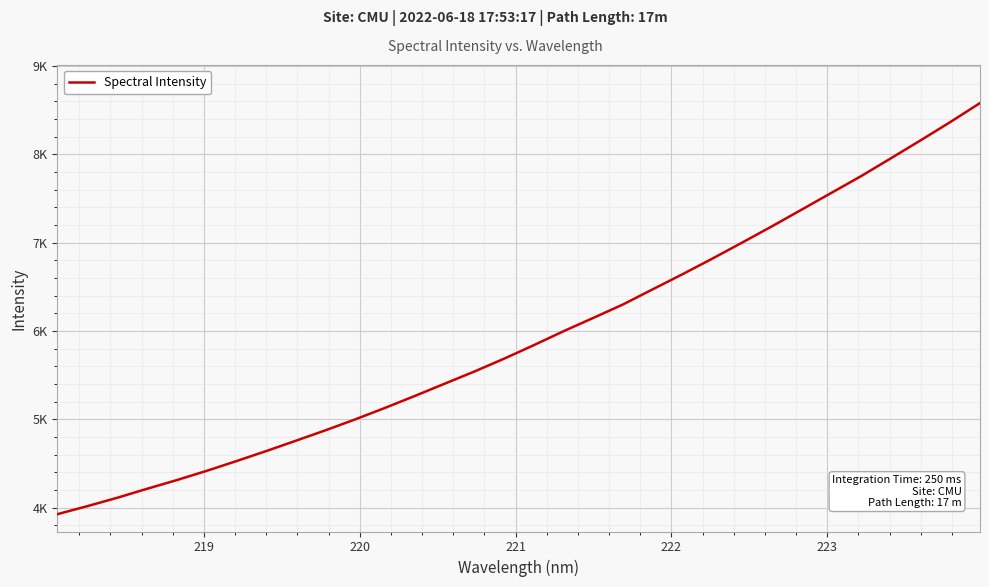

Reading right to left, list all the values displayed in this chart.

8580.3	8365.3	8157.7	7954.4	7752.9	7563.2	7373.3	7184.2	7000.4	6819.1	6643.0	6472.5	6300.6	6147.9	5997.3	5839.1	5685.8	5540.2	5402.1	5263.6	5128.6	4998.6	4874.9	4756.1	4638.5	4524.9	4414.5	4310.1	4211.5	4109.8	4015.3	3924.9